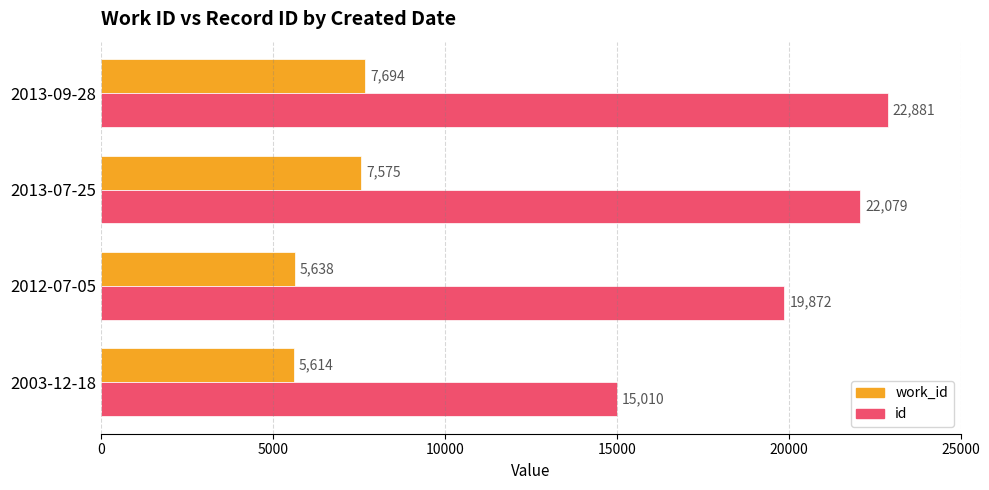

Between 2003-12-18 and 2013-07-25, which series saw the biggest shift?

id